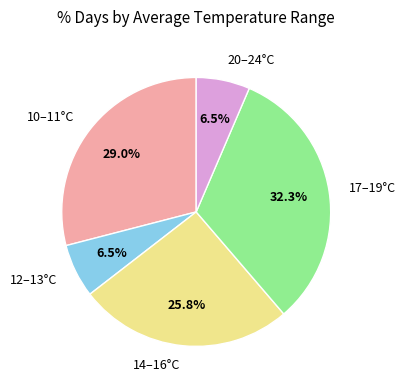

How much of the chart is everything except 14–16°C?

74.2%